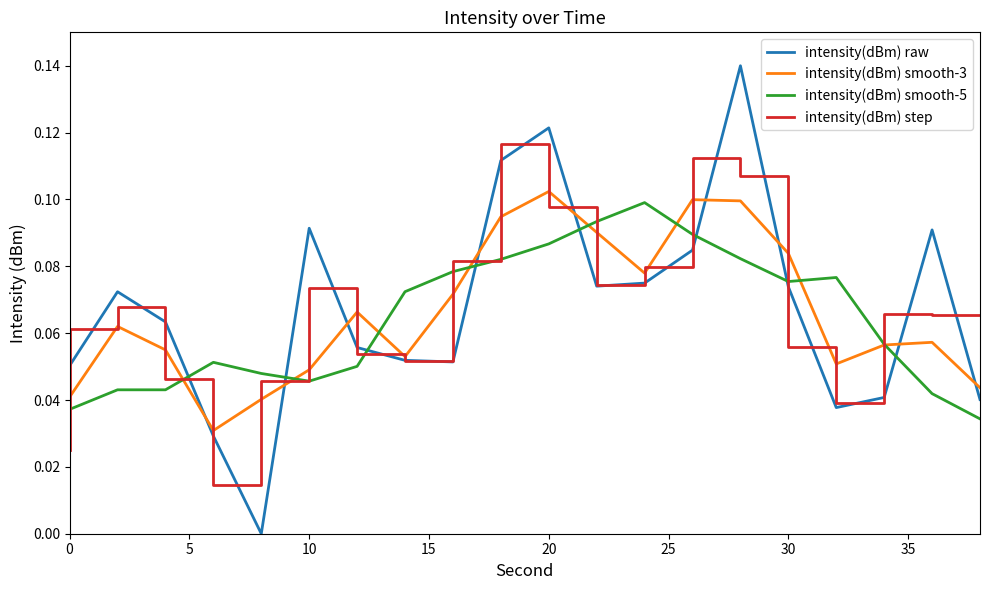

Which series has the largest range (max minus min)?

intensity(dBm) raw